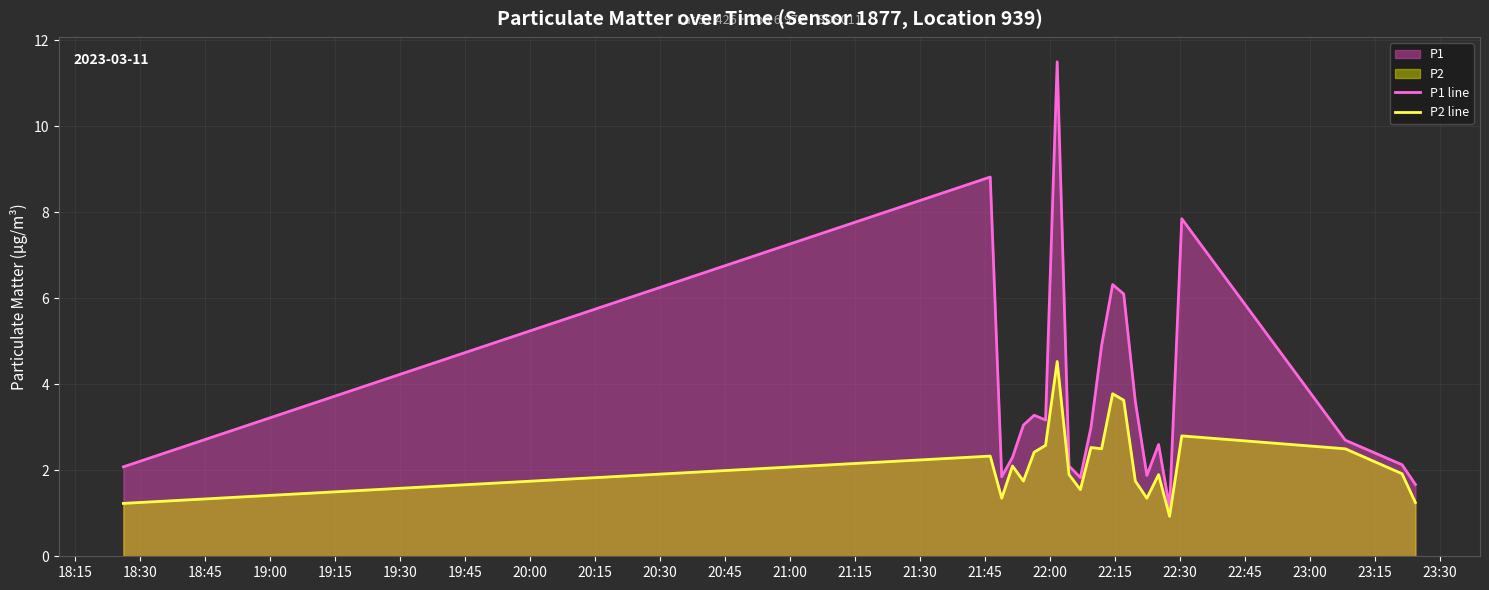

Which series has the widest spread of values?

P1 line